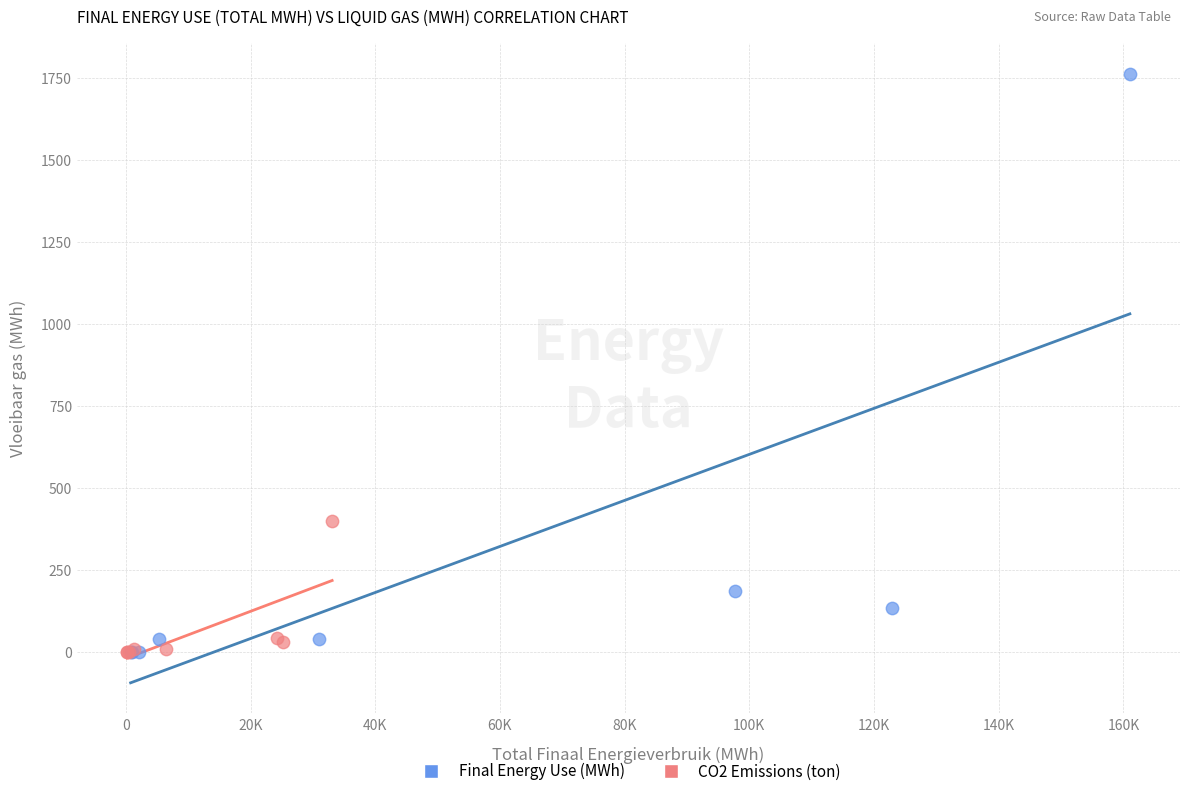

Which series has the widest spread of Y values?

Final Energy Use (MWh)